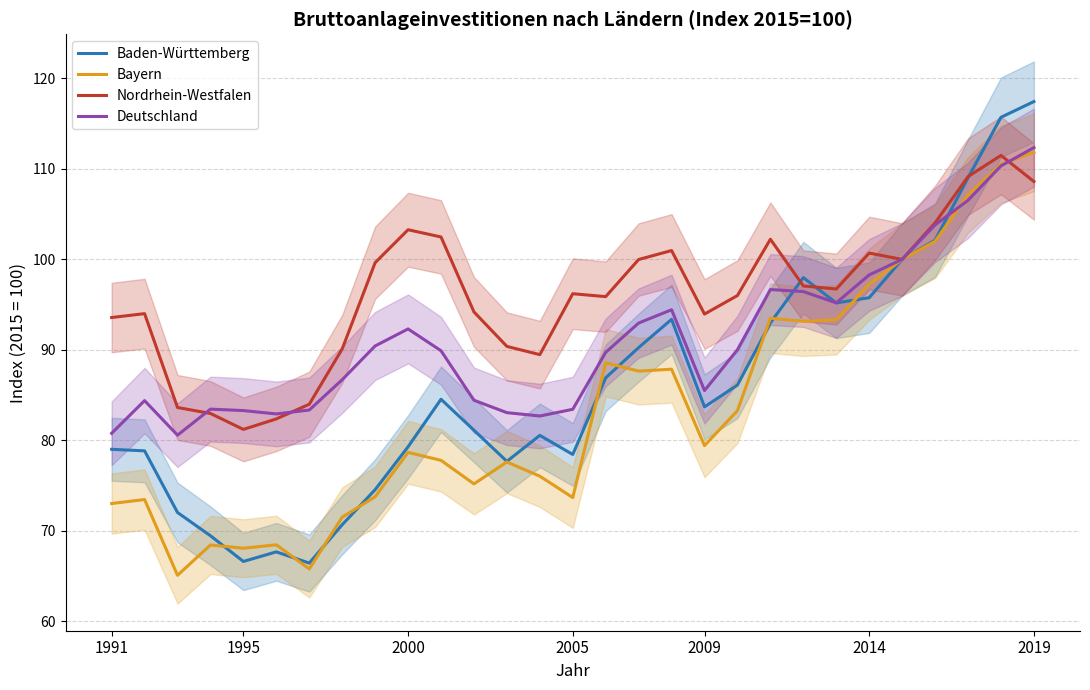

What is the highest value of the Bayern series?

111.8